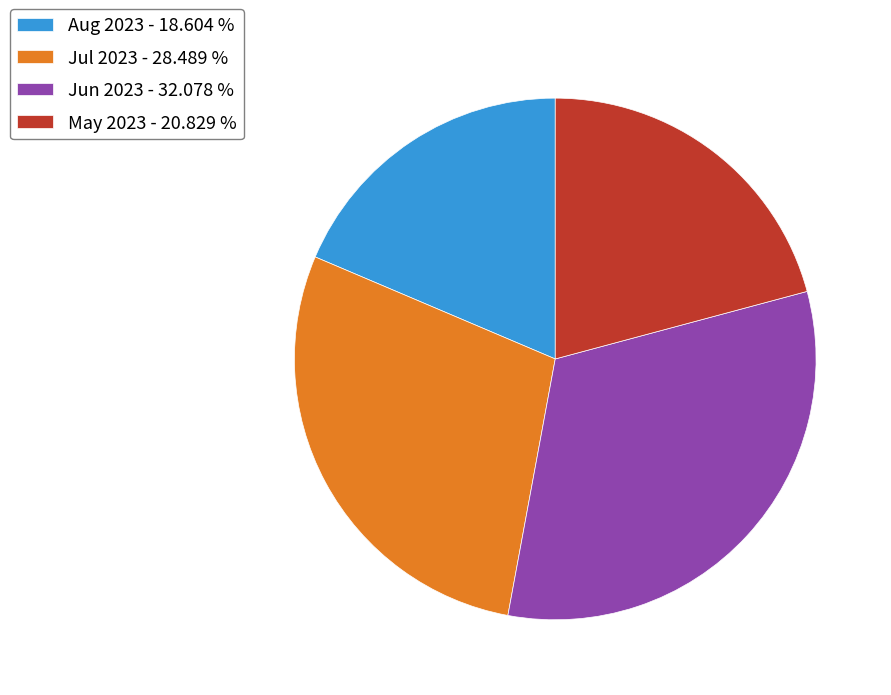

Which has a higher value, May 2023 - 20.829 % or Aug 2023 - 18.604 %?

May 2023 - 20.829 %